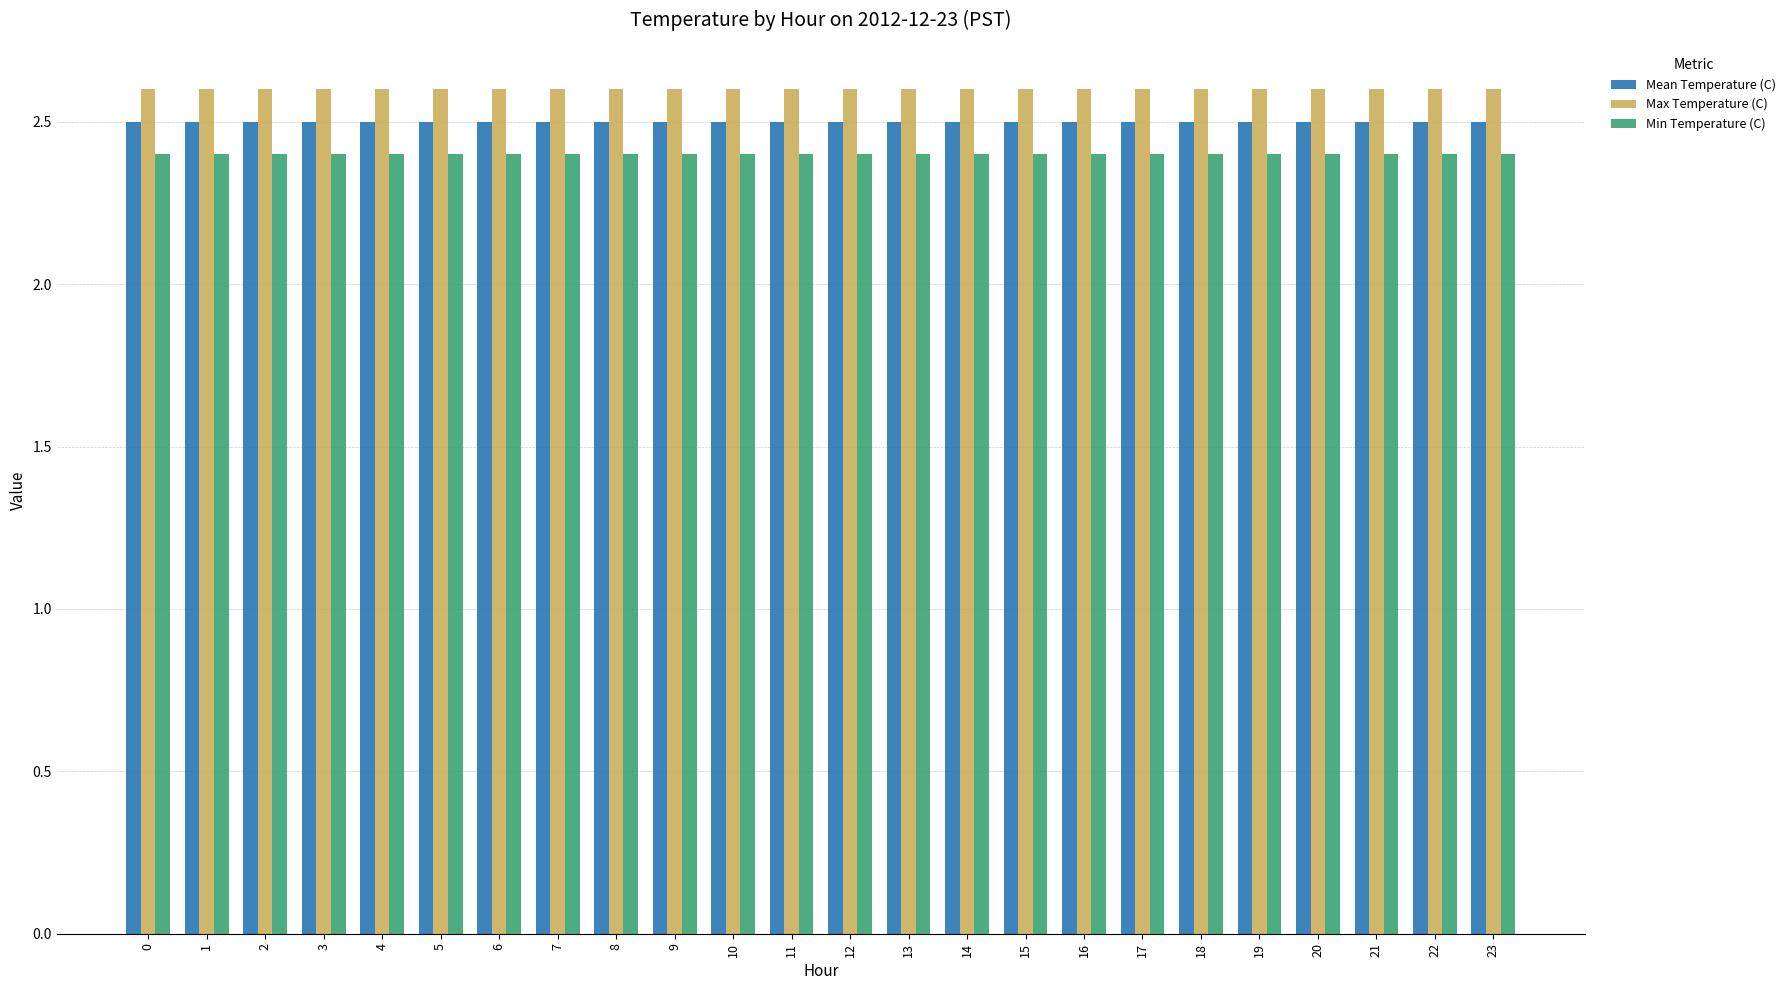

The Min Temperature (C) series shows 2.4 at 7. True or false?

True